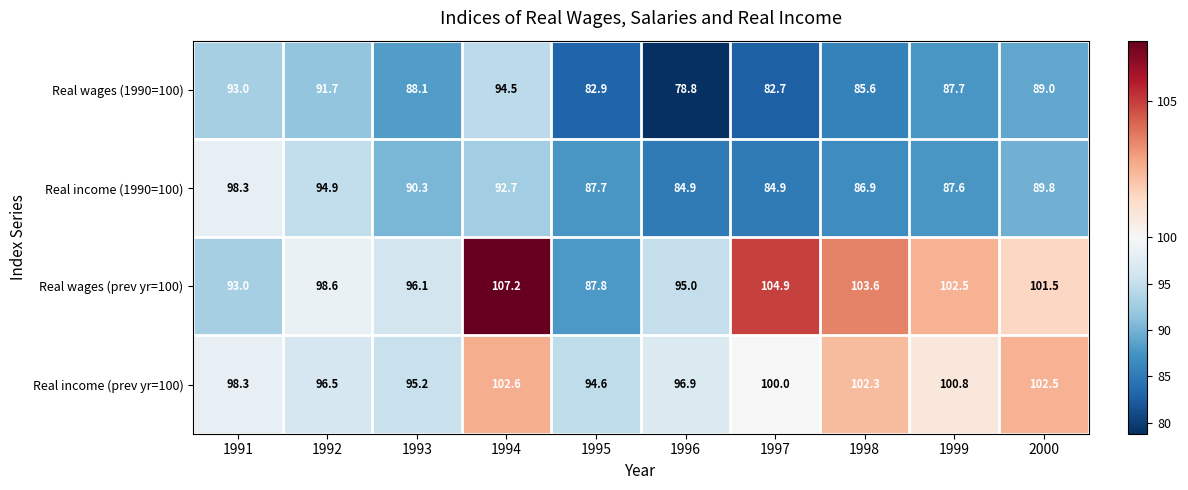

Which series has the largest total across all categories?

Real wages (prev yr=100)